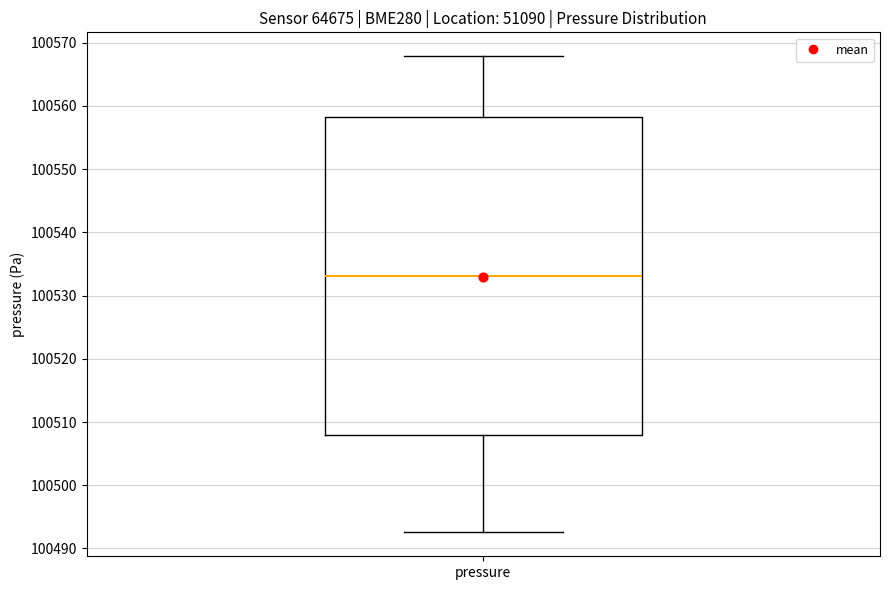

Where is the upper edge of the box for pressure on the y-axis? The values are not printed on the chart, so give them approximately, as read against the axis.

100558